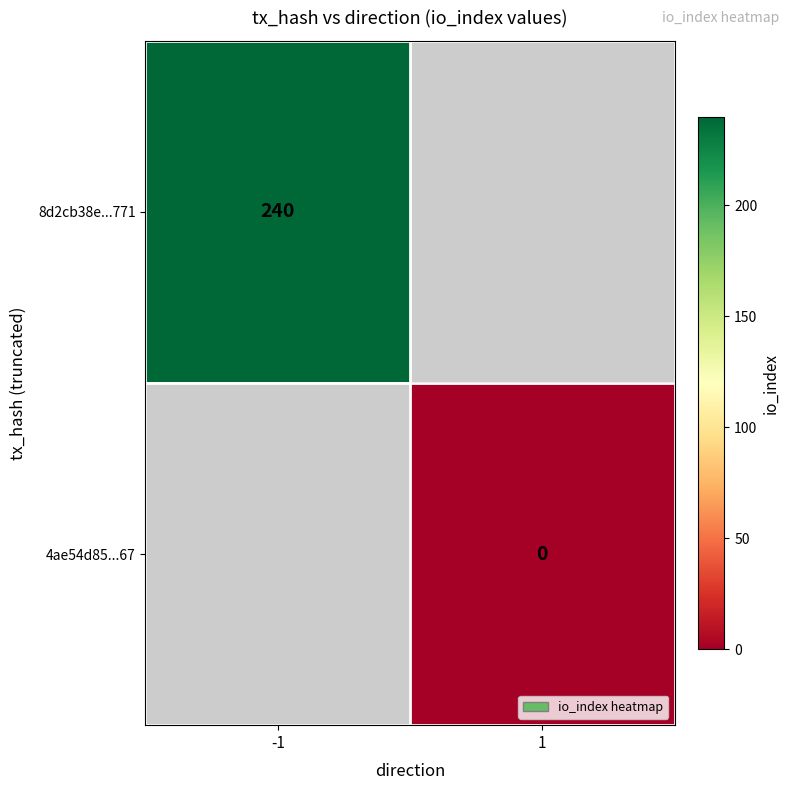

The 8d2cb38e...771 series shows 329 at -1. True or false?

False